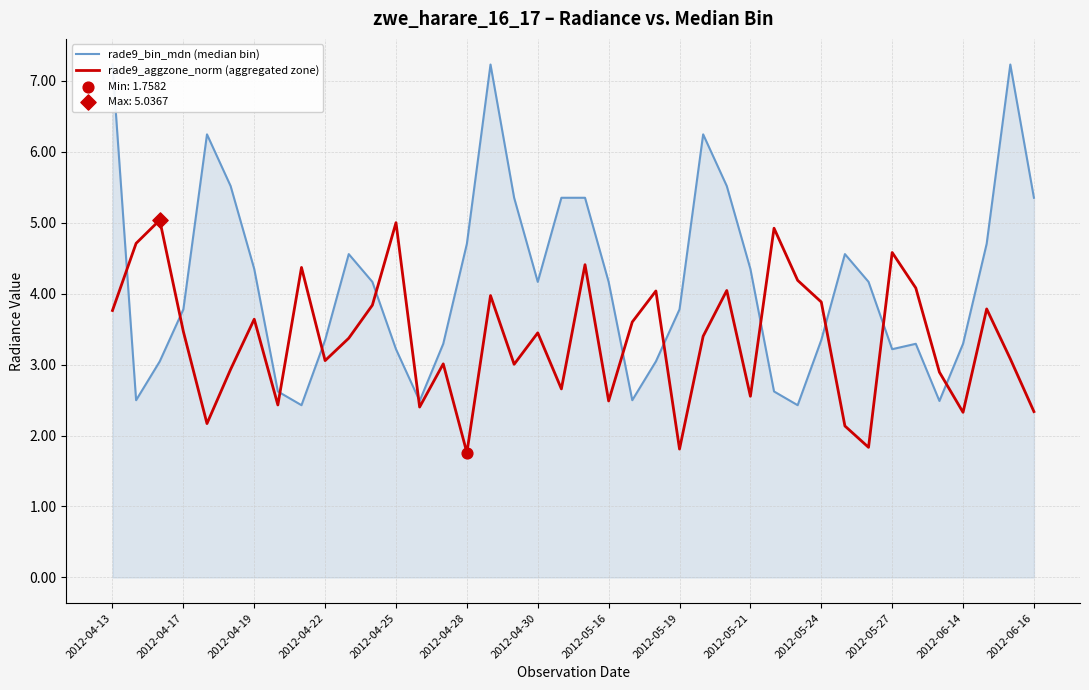

What is the total value across all series at 2012-04-17?

7.2